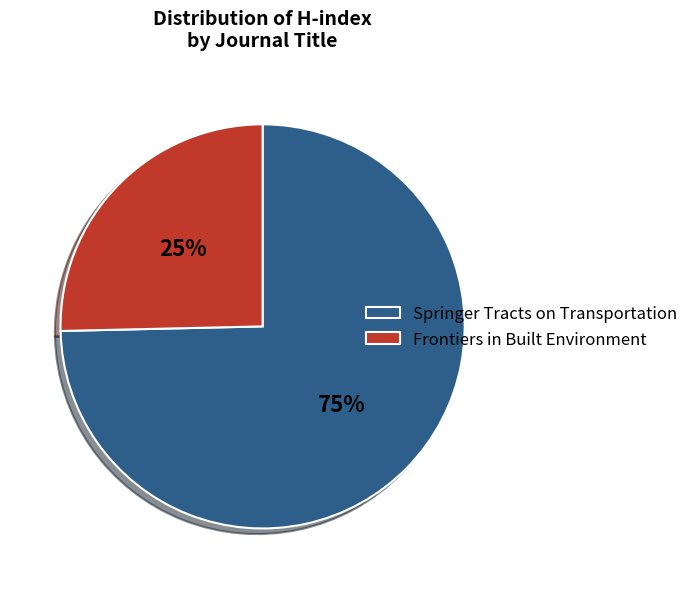

Which has a higher value, Frontiers in Built Environment or Springer Tracts on Transportation?

Springer Tracts on Transportation